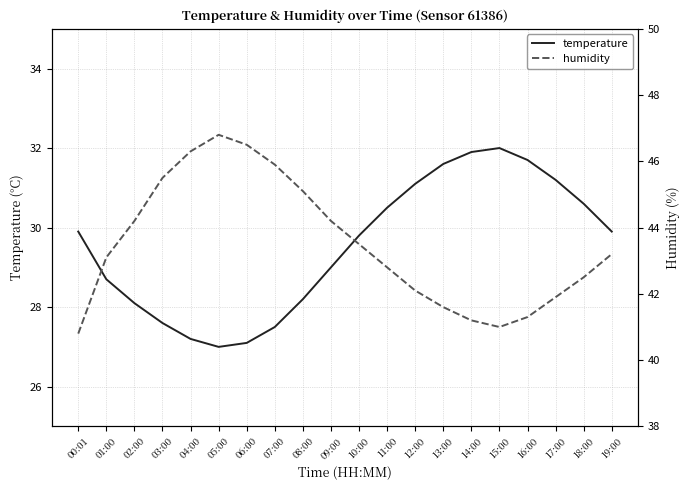

What is the highest value of the humidity series?

46.8